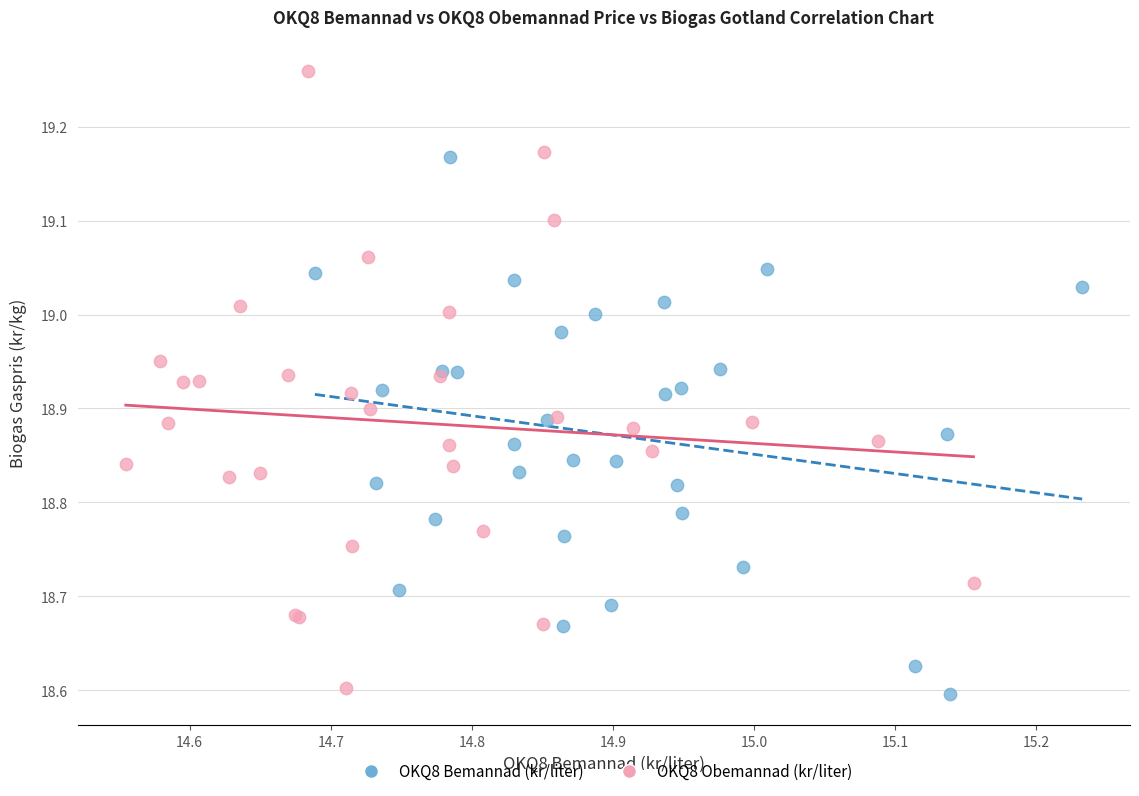

Which series has the largest Y range (max minus min)?

OKQ8 Obemannad (kr/liter)